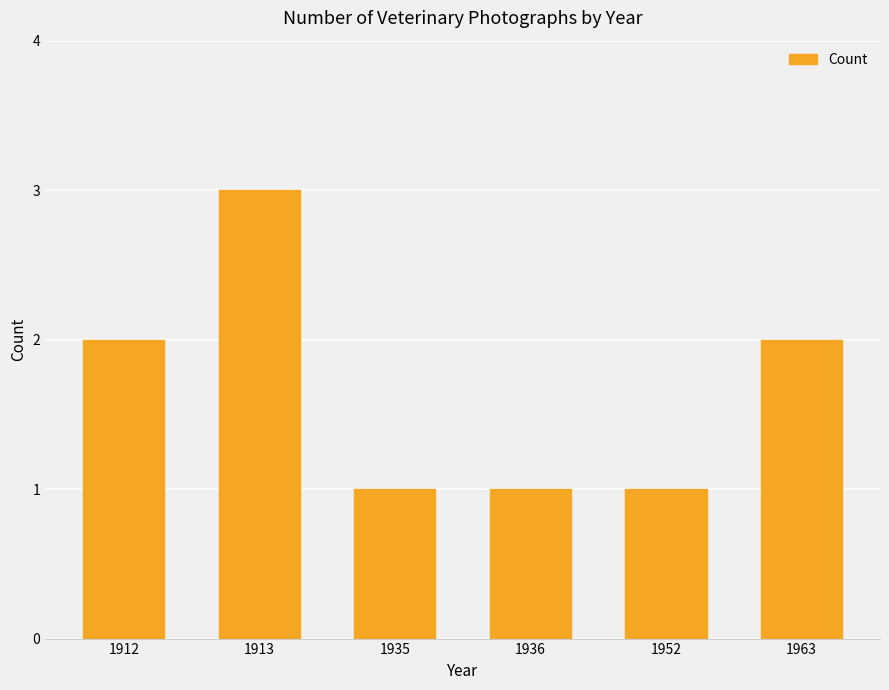

What is the difference between the maximum and minimum values?

2